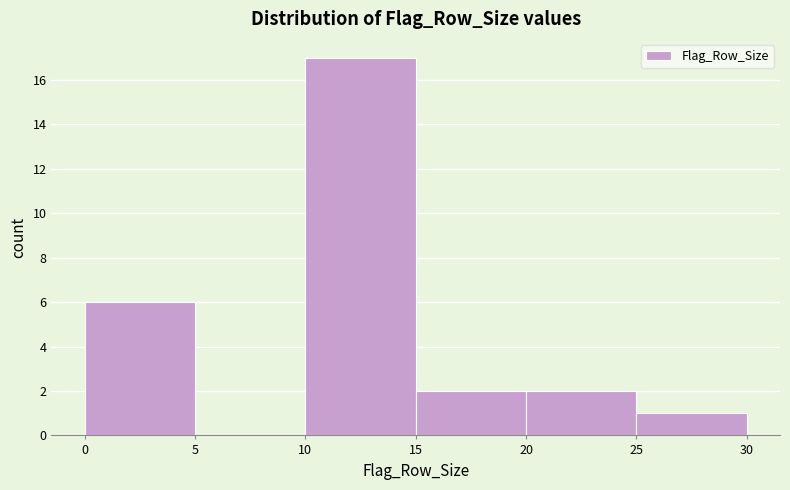

Which range on the x-axis has the tallest bar?

10 to 15